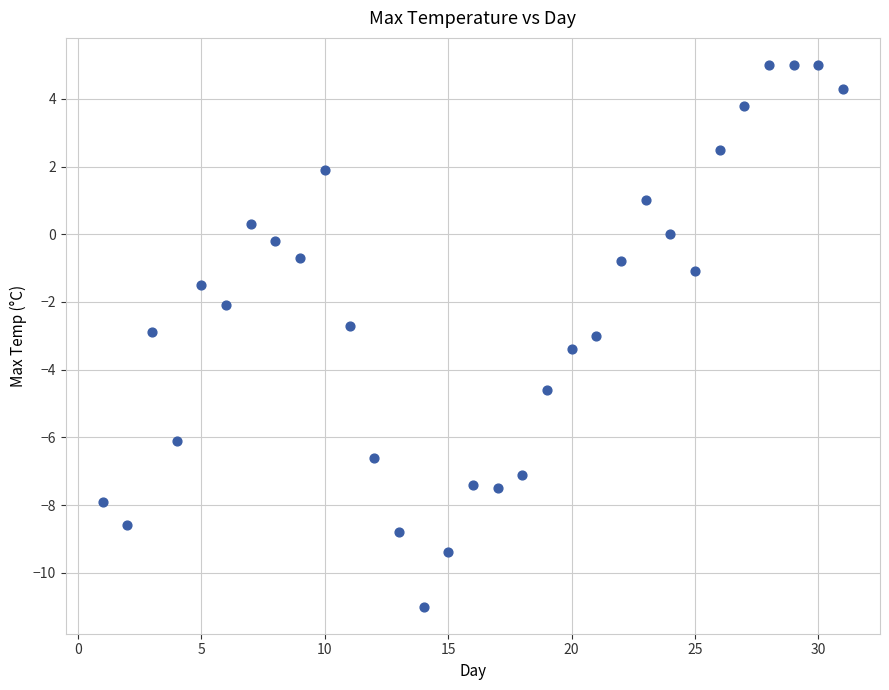

What is the range of X values (max minus min)?

30.0